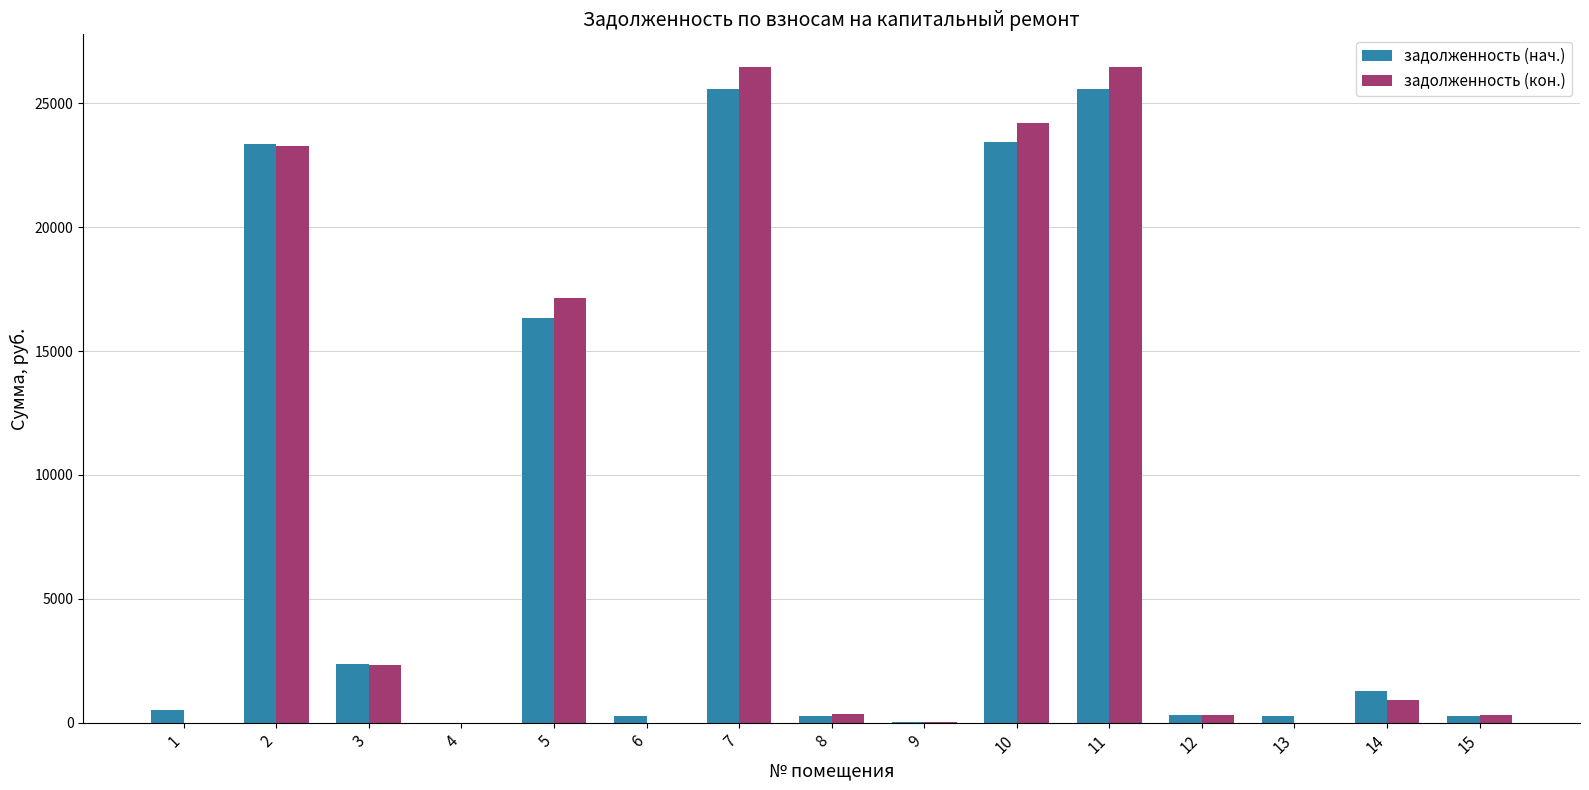

What is the sum of all задолженность (нач.) values?

119940.5